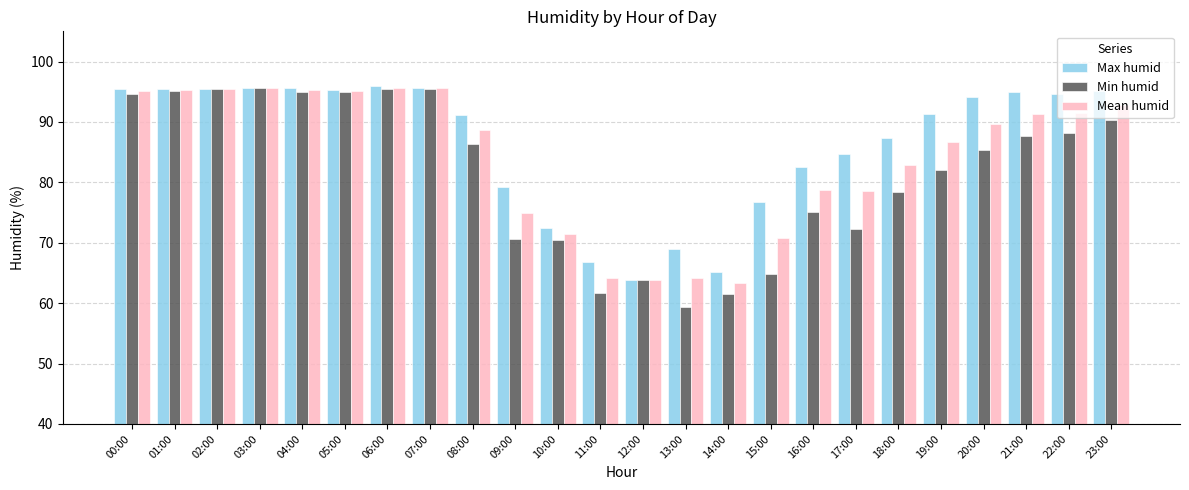

What is the smallest value displayed?

59.3